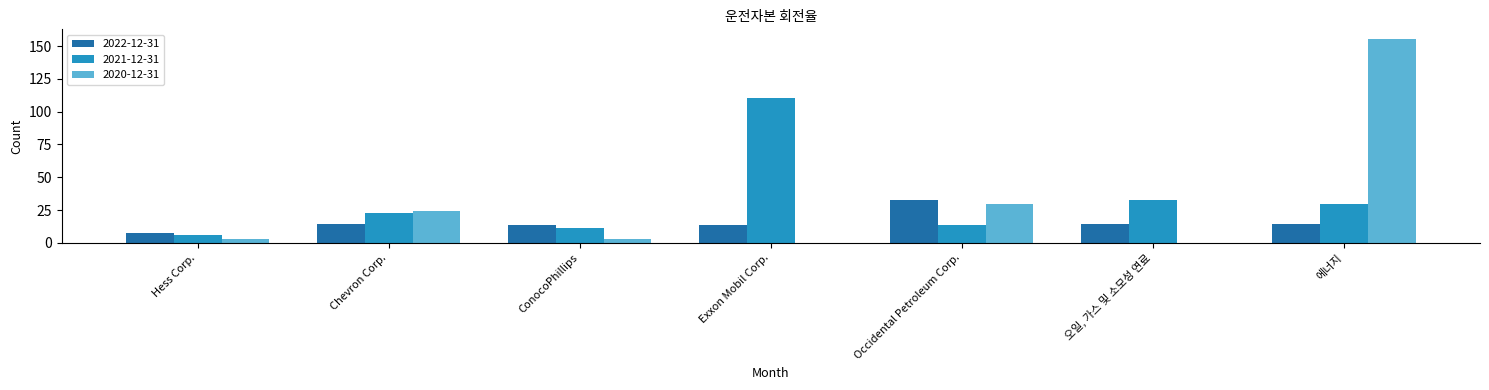

What are all the series names shown in the legend?

2022-12-31, 2021-12-31, 2020-12-31